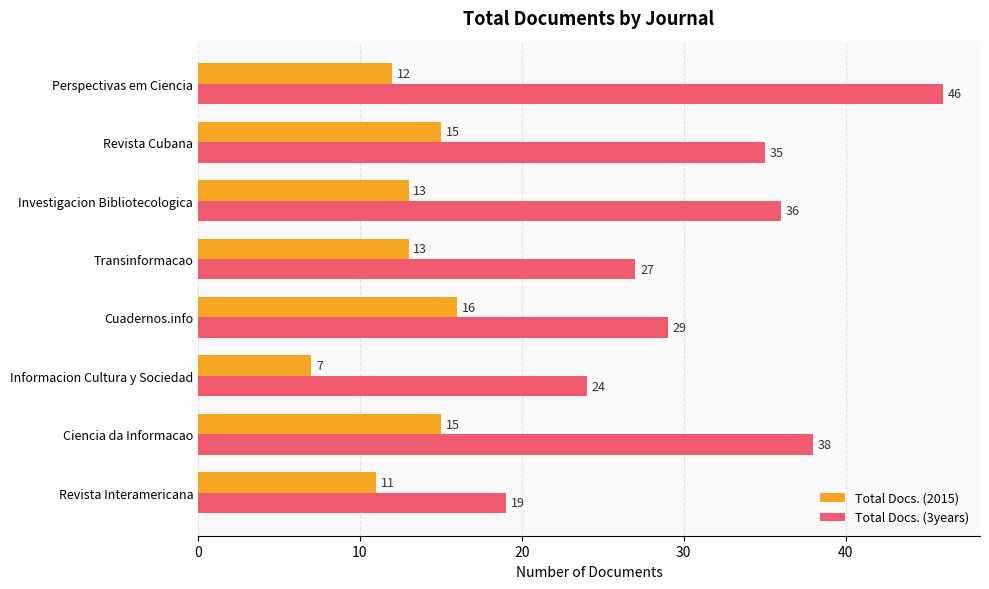

Is it true that Total Docs. (3years) equals 38 at Ciencia da Informacao?

True